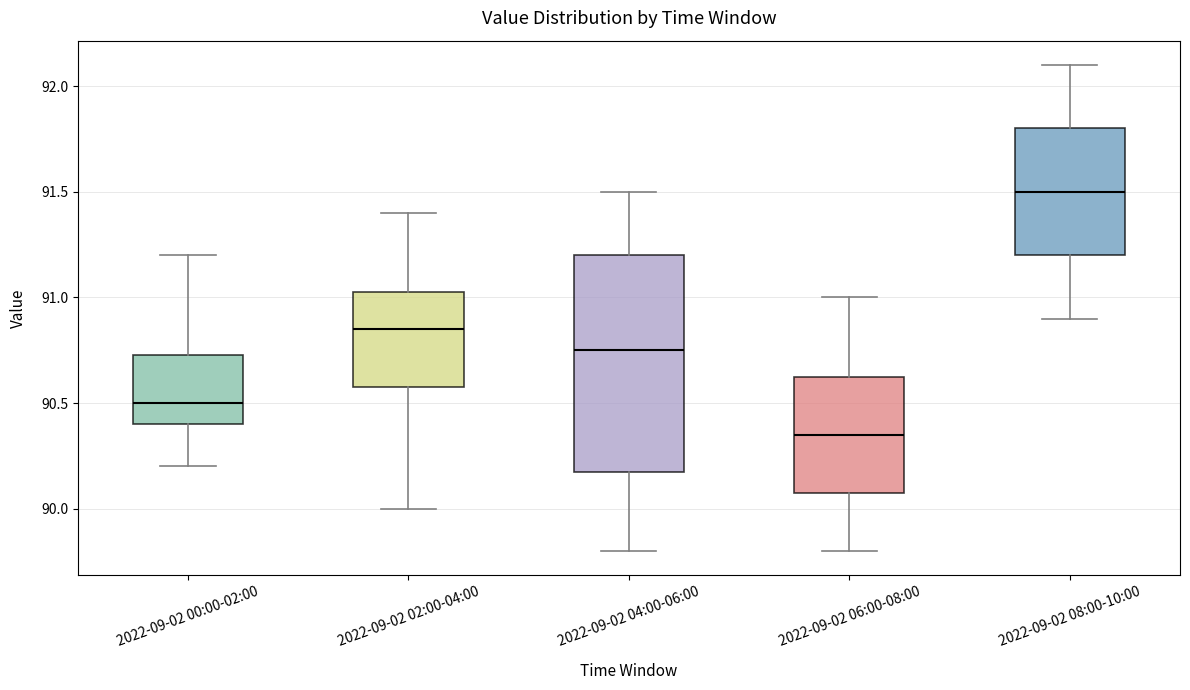

Reading left to right, read every box against the y-axis: the position of its median line, the range the box covers, and the ends of its whiskers. The values are not printed on the chart, so give them approximately, as read against the axis.

2022-09-02 00:00-02:00: median 90.50, box 90.40 to 90.75, whiskers 90.20 to 91.20
2022-09-02 02:00-04:00: median 90.85, box 90.60 to 91.05, whiskers 90.00 to 91.40
2022-09-02 04:00-06:00: median 90.75, box 90.20 to 91.20, whiskers 89.80 to 91.50
2022-09-02 06:00-08:00: median 90.35, box 90.10 to 90.65, whiskers 89.80 to 91.00
2022-09-02 08:00-10:00: median 91.50, box 91.20 to 91.80, whiskers 90.90 to 92.10